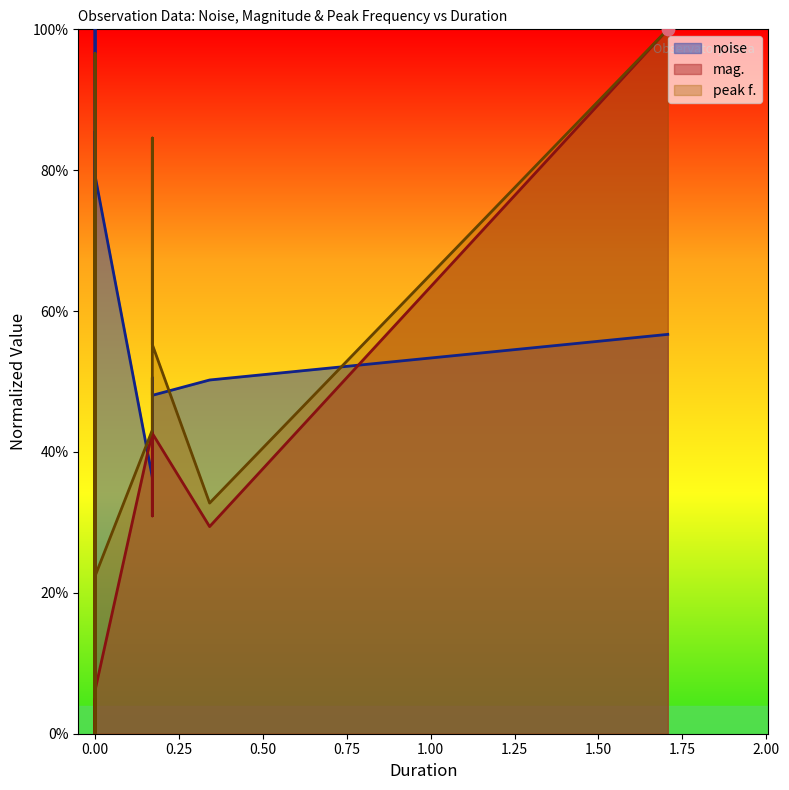

What are all the series names shown in the legend?

noise, mag., peak f.